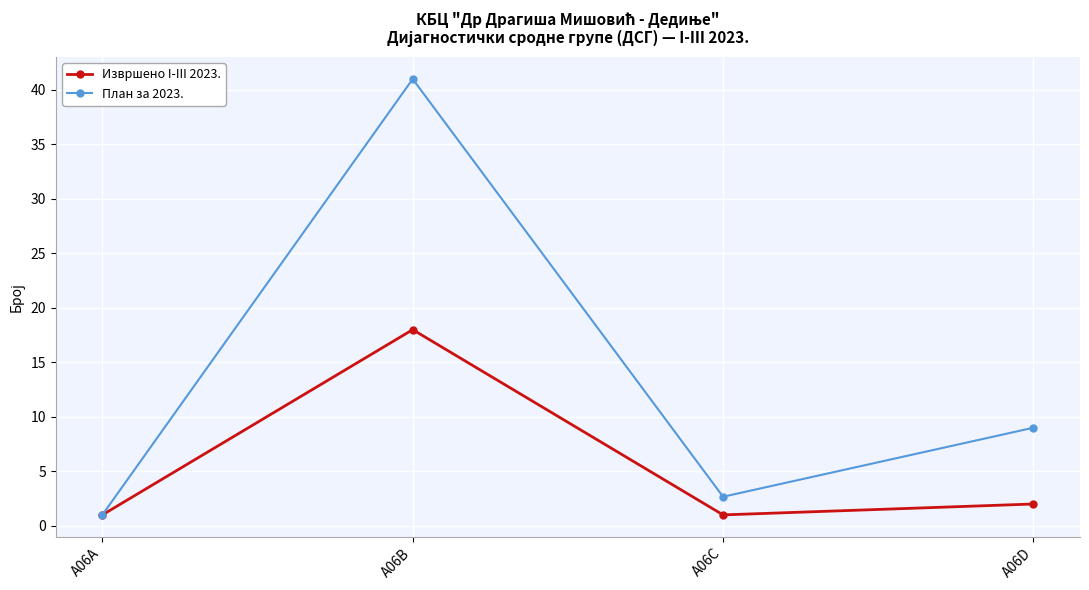

Which series changed the most between A06A and A06C?

План за 2023.